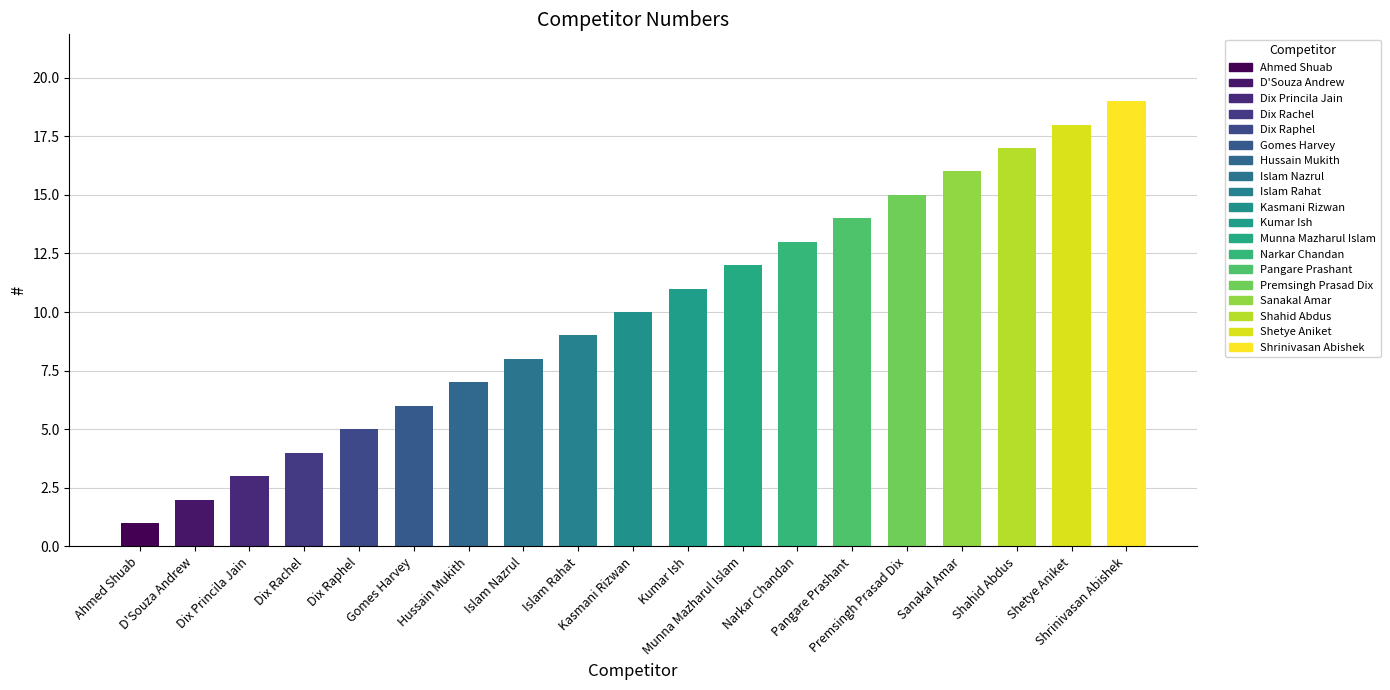

What is the sum of all values?

190